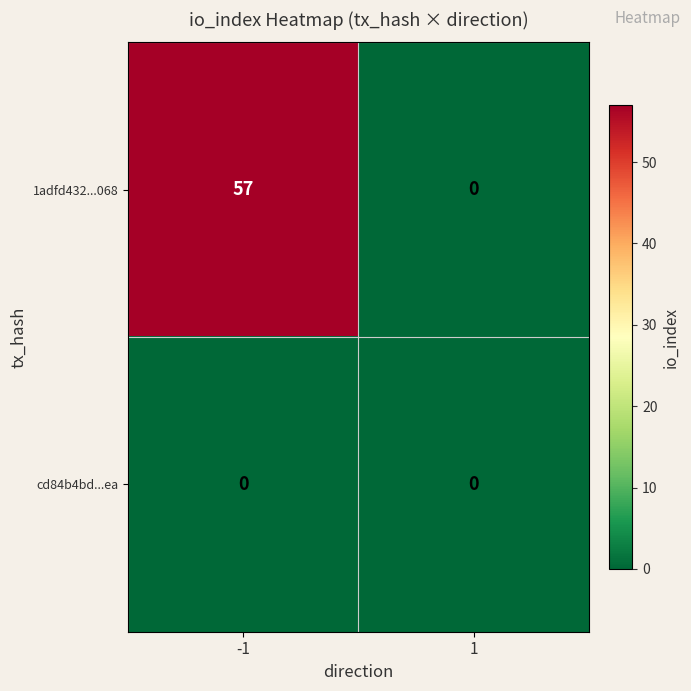

Reading left to right, transcribe all the data shown in this chart.

1adfd432...068: 57	0
cd84b4bd...ea: 0	0